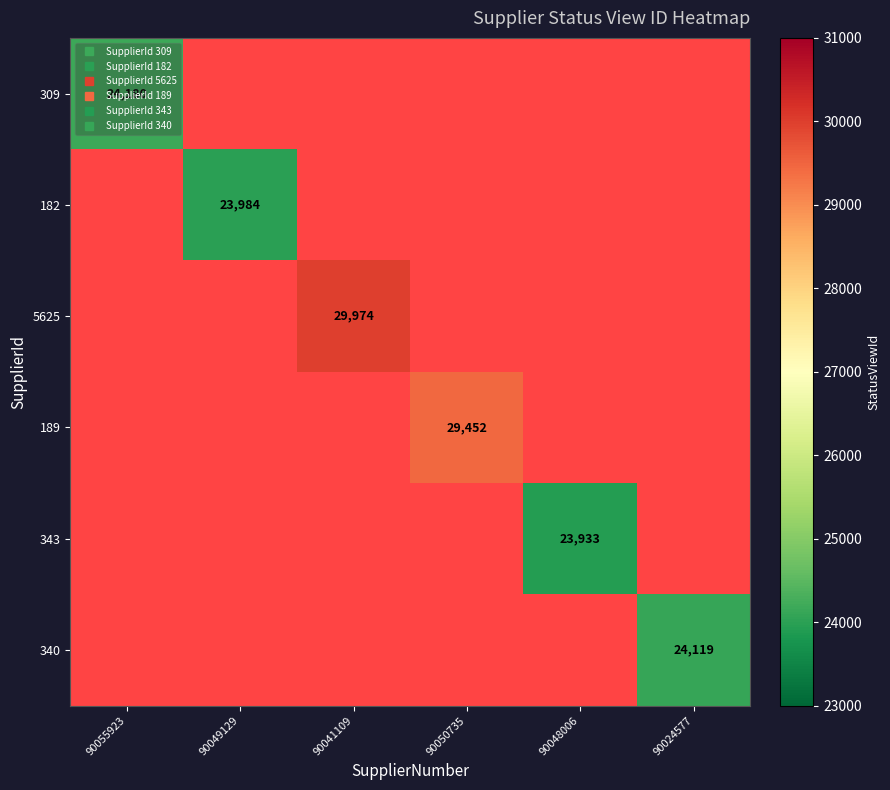

Which series has the largest range (max minus min)?

309